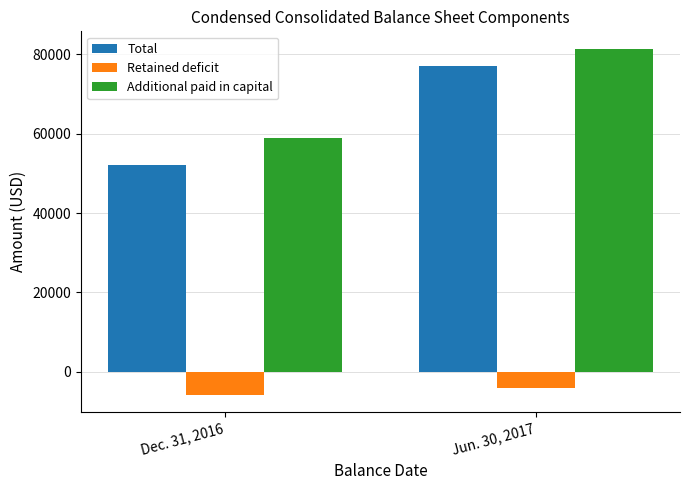

What is the smallest value displayed?

-5826